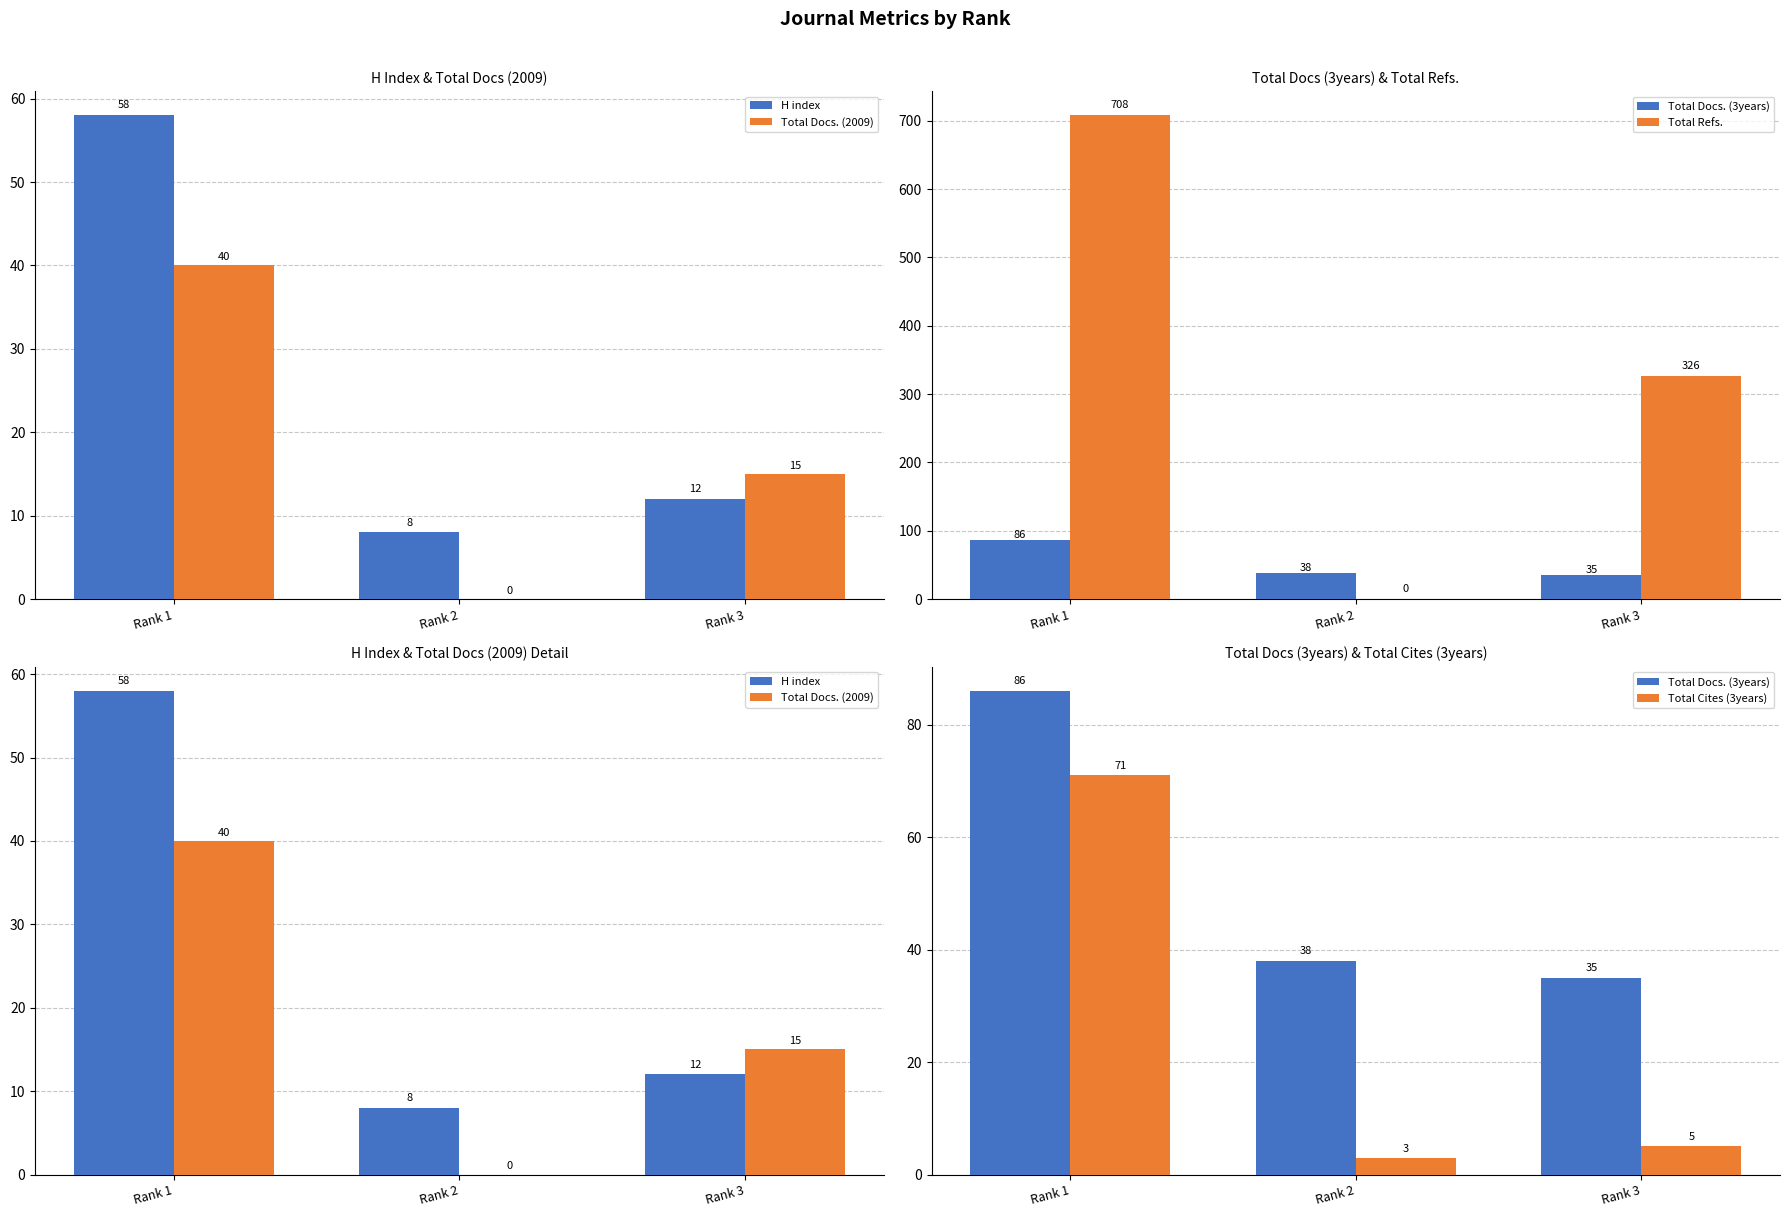

List the labels in order of H index value, largest first.

Rank 1, Rank 3, Rank 2